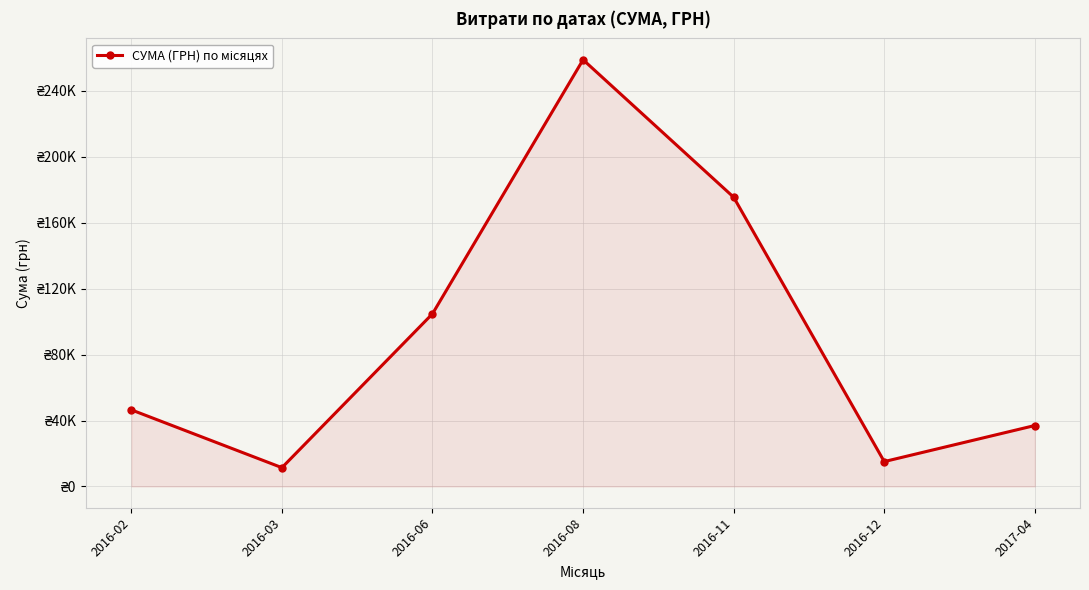

What is the label of the 5th point from the right?

2016-06